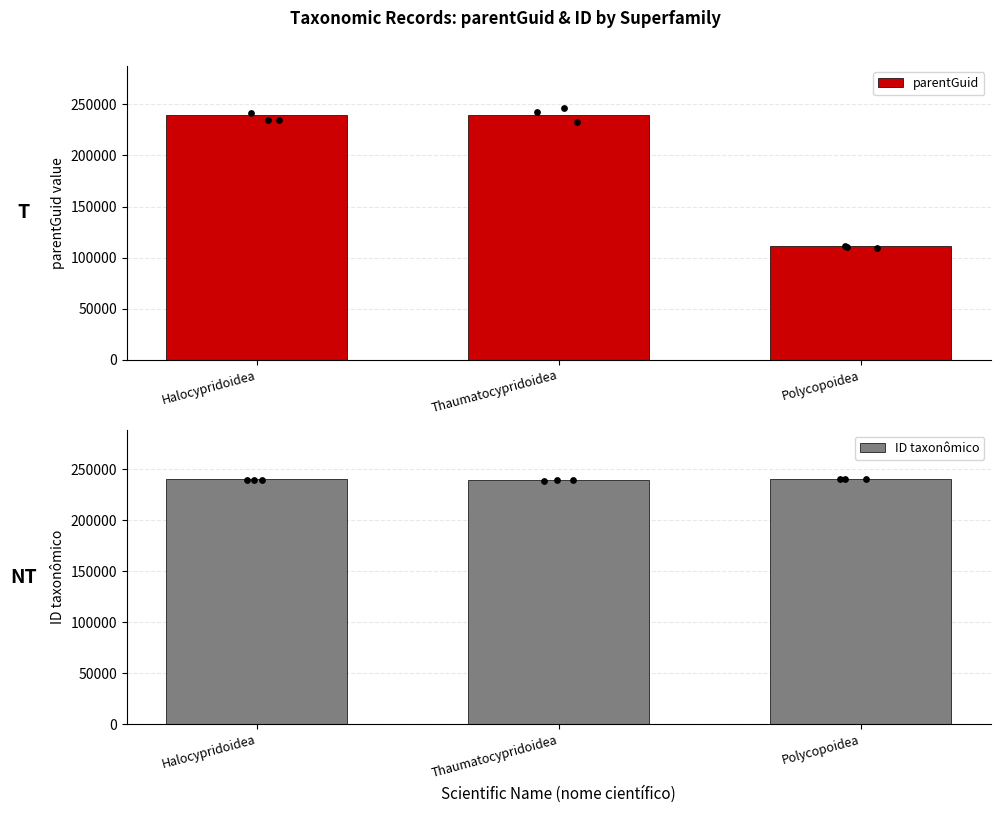

What is the total value across all series at Thaumatocypridoidea?

479052